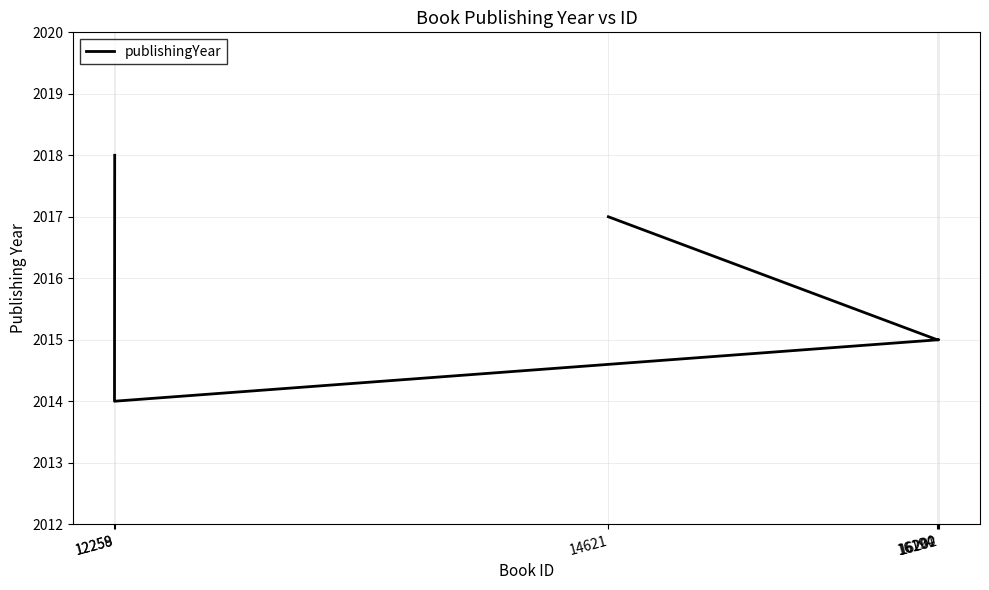

List the labels in order of value, largest first.

12259, 14621, 16194, 16200, 16202, 12258